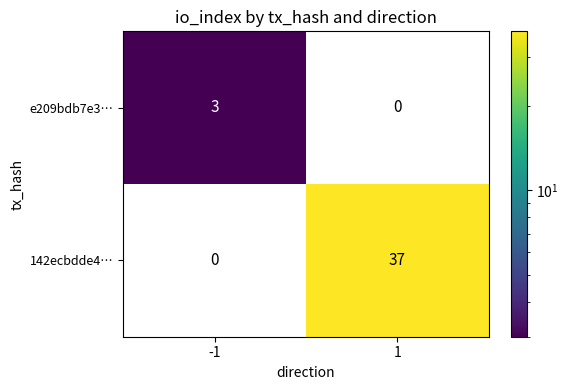

How many data points in e209bdb7e3… are less than 3?

1